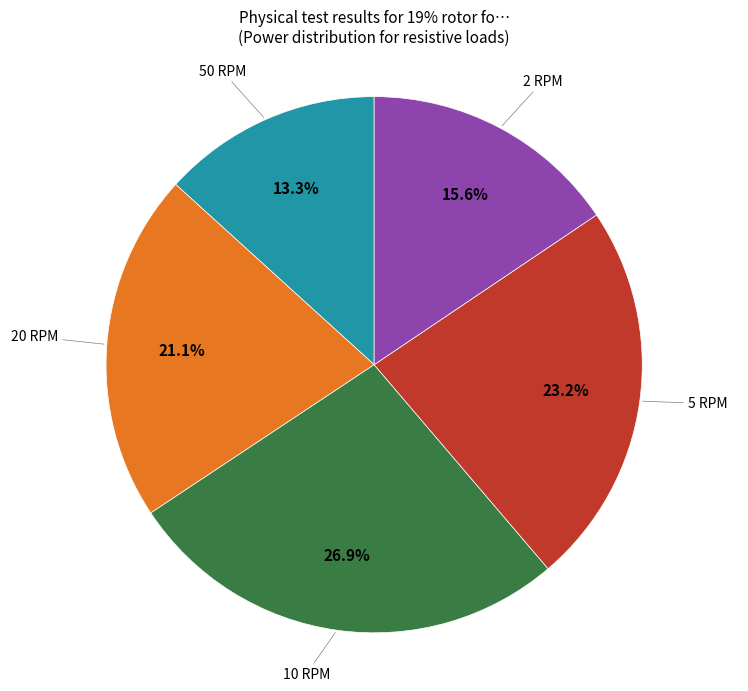

Is there any slice that represents more than half of the pie?

No